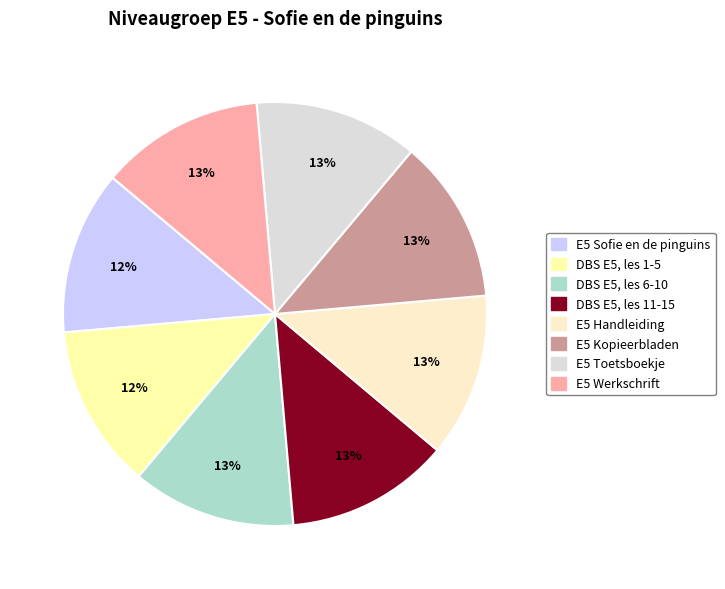

To the nearest percent, what portion does E5 Kopieerbladen represent?

13%